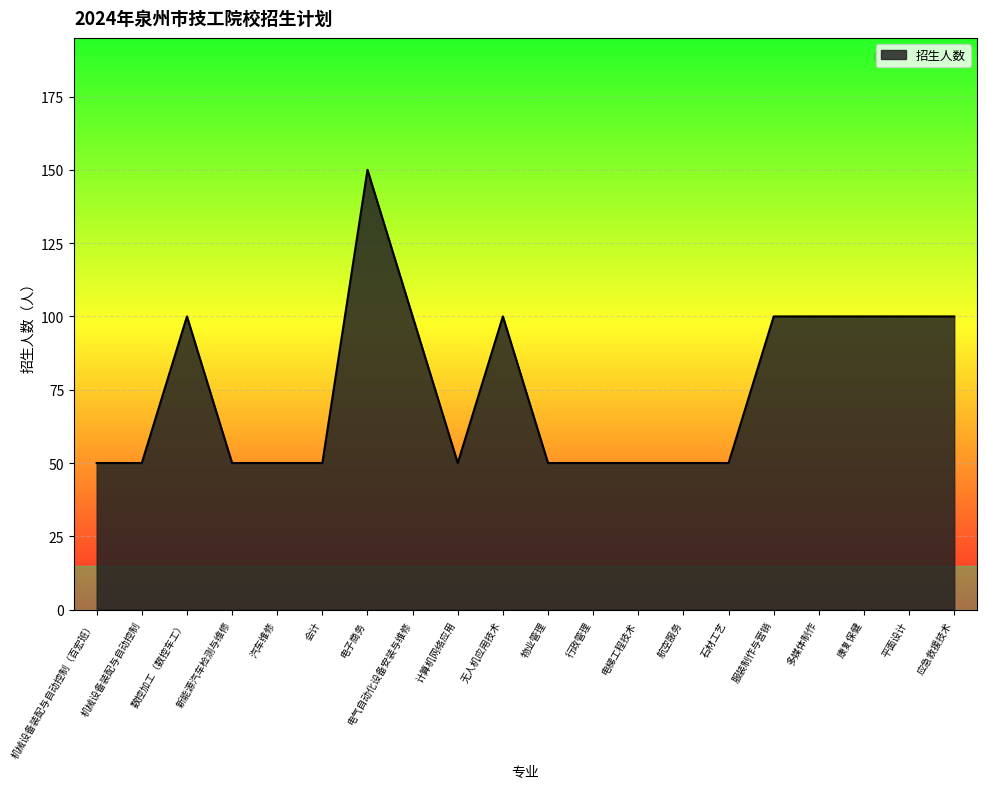

How many lines are shown in the chart?

1